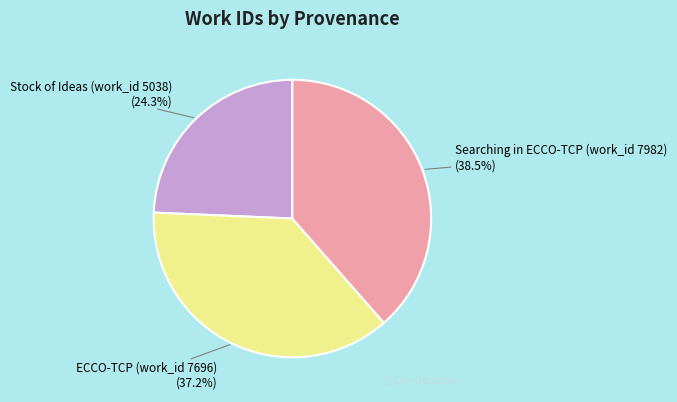

Does any single category account for the majority?

No